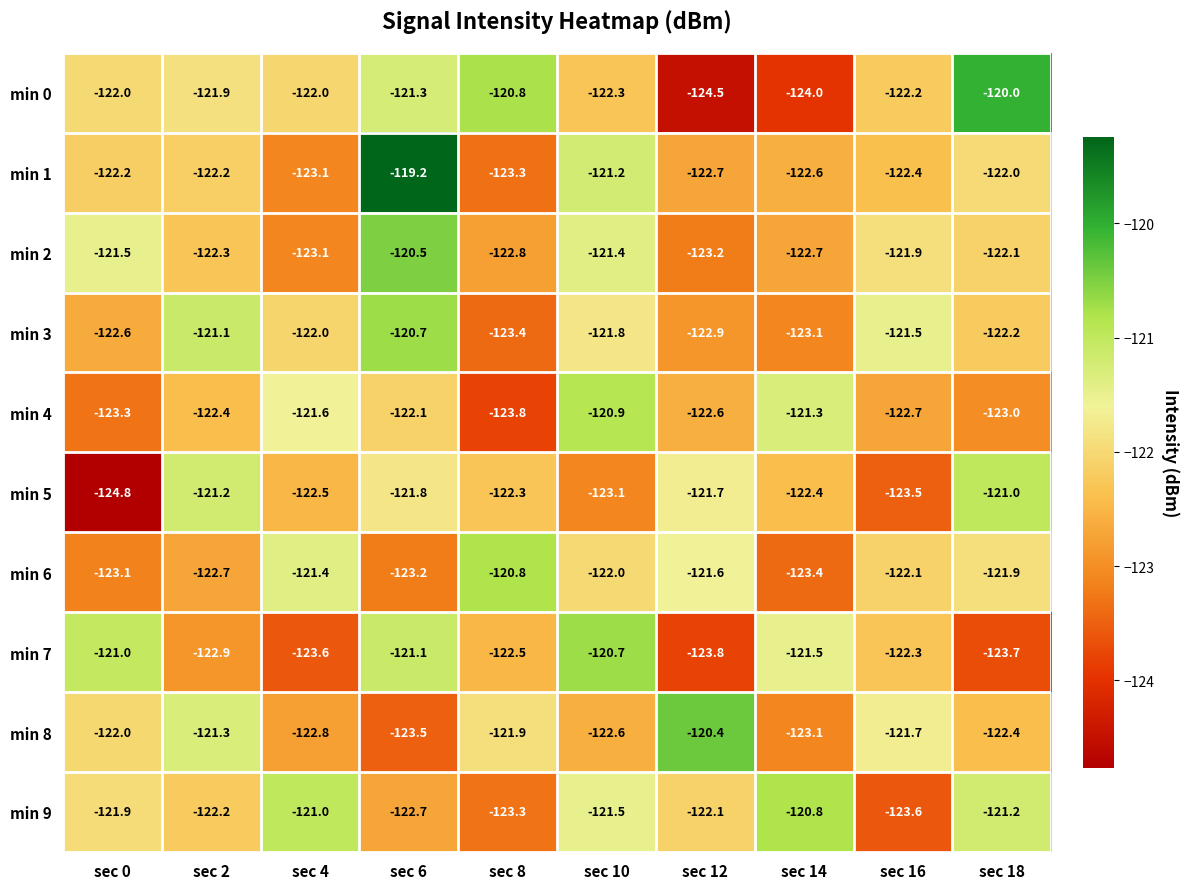

What is the difference between the highest and lowest values at sec 6?

4.3